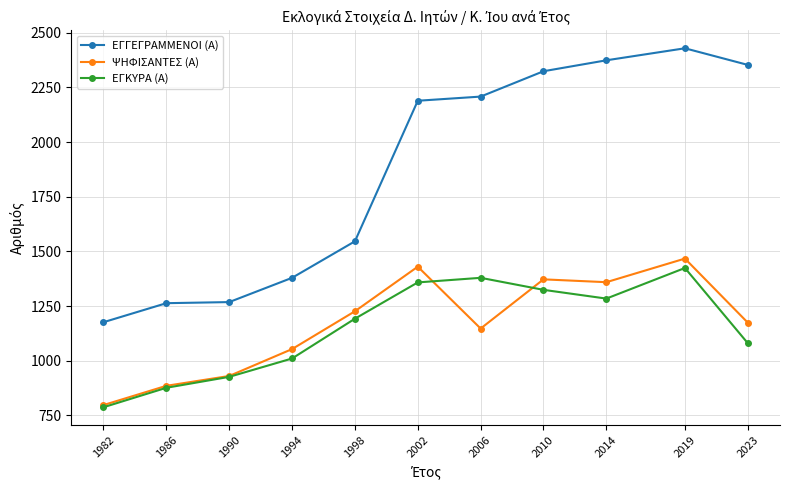

Between 2014 and 2023, which series saw the biggest shift?

ΕΓΚΥΡΑ (Α)